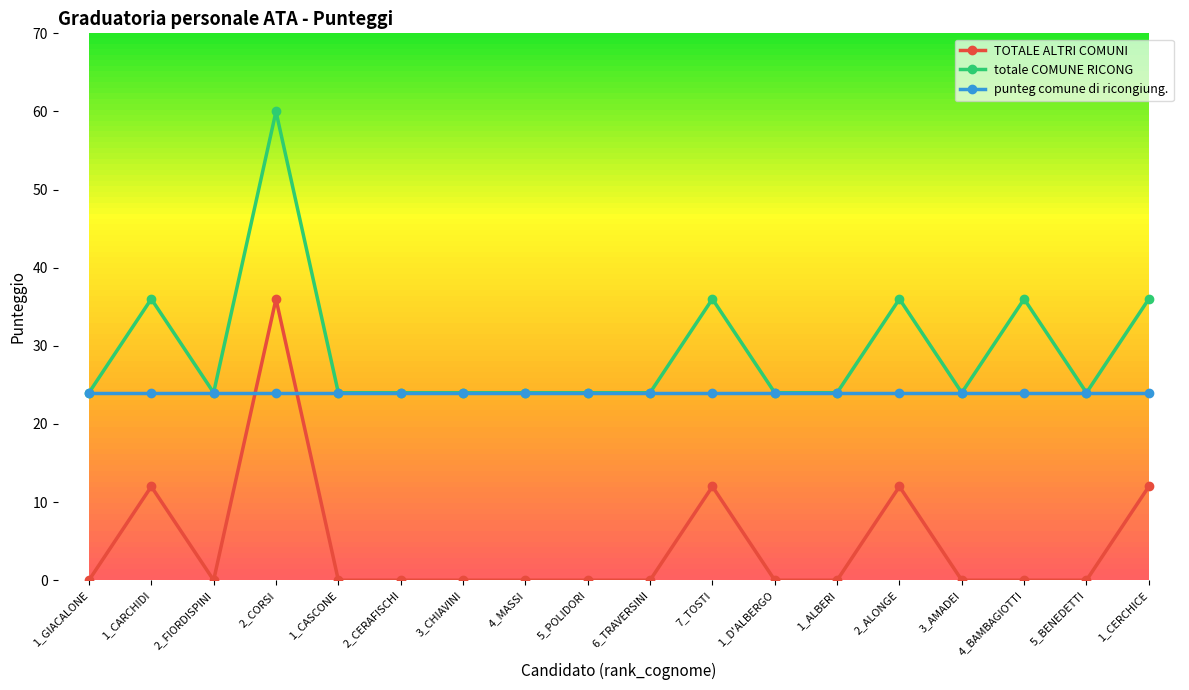

What is the difference between the highest and lowest values at 2_ALONGE?

24